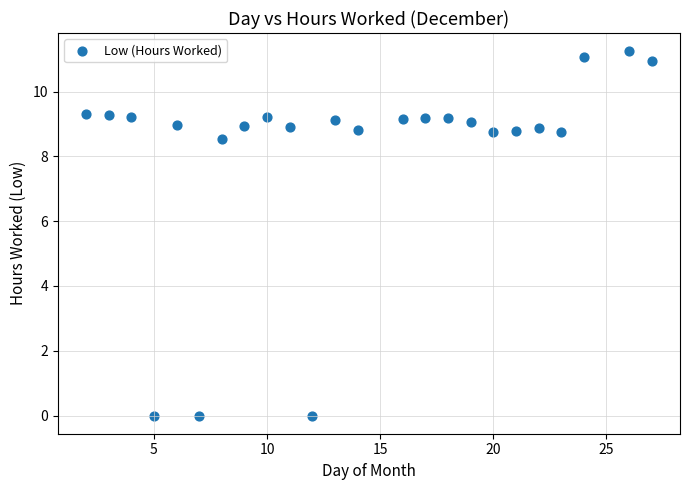

What Y value in the scatter plot is closest to 5?

8.5